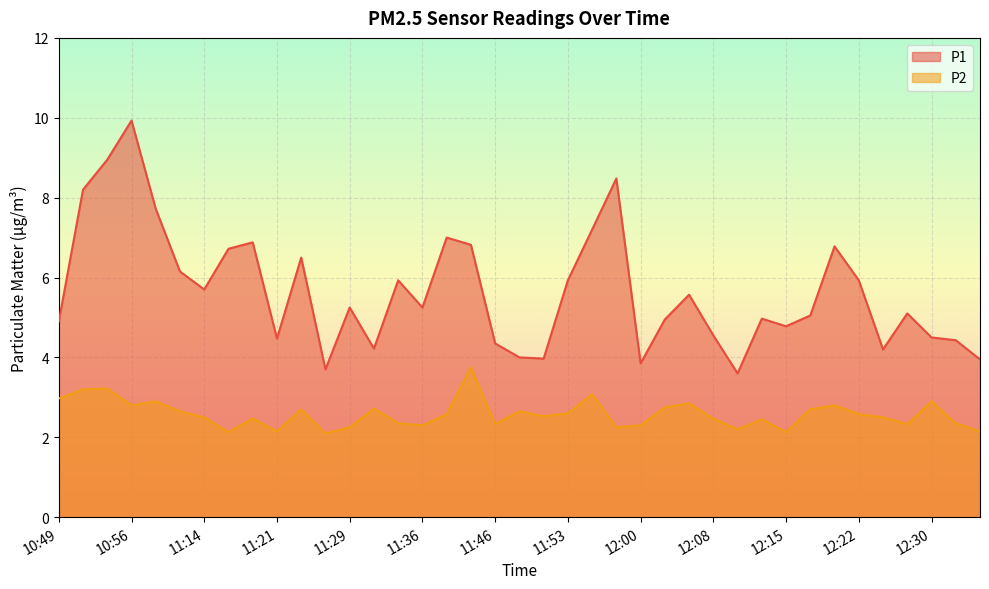

What is the spread (max minus min) of values at 11:36?

3.0